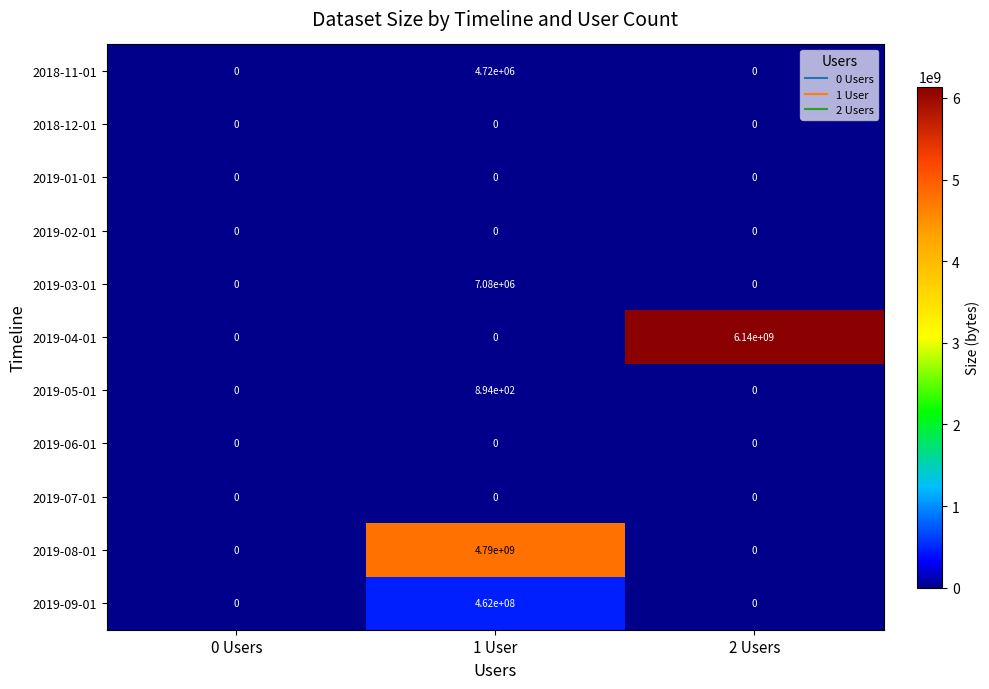

Count the number of categories in the chart.

3